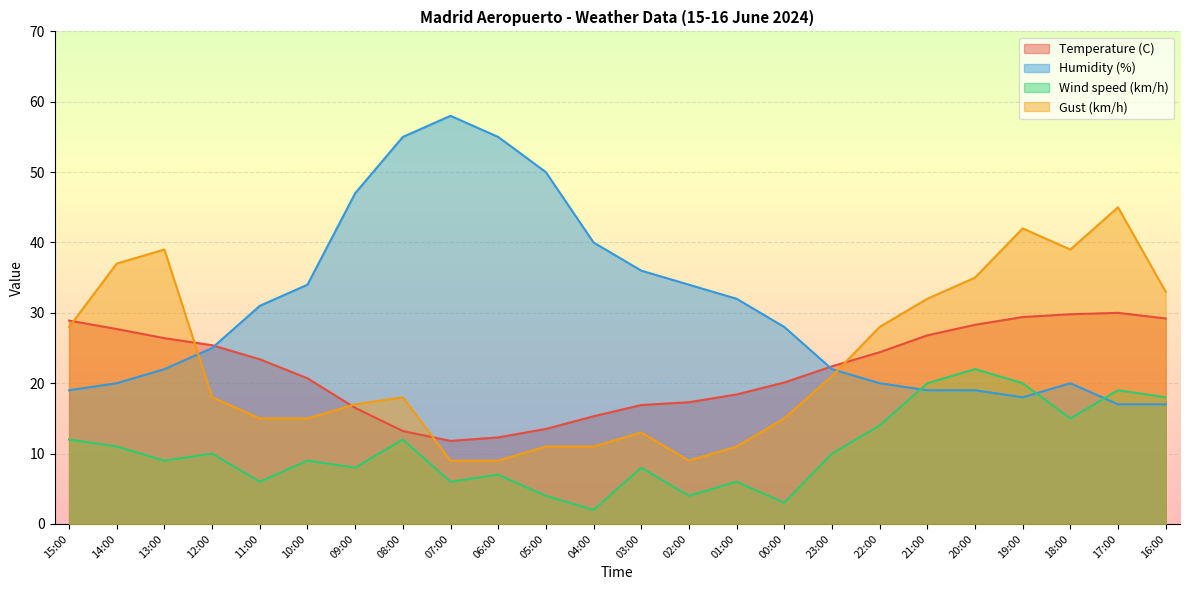

What is the spread (max minus min) of values at 02:00?

30.0